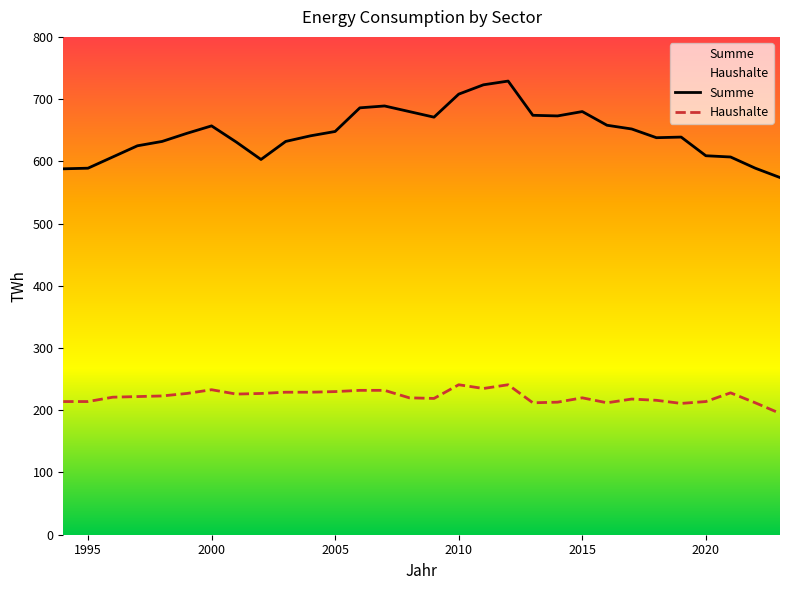

Is this an area chart (filled region under the line)?

No